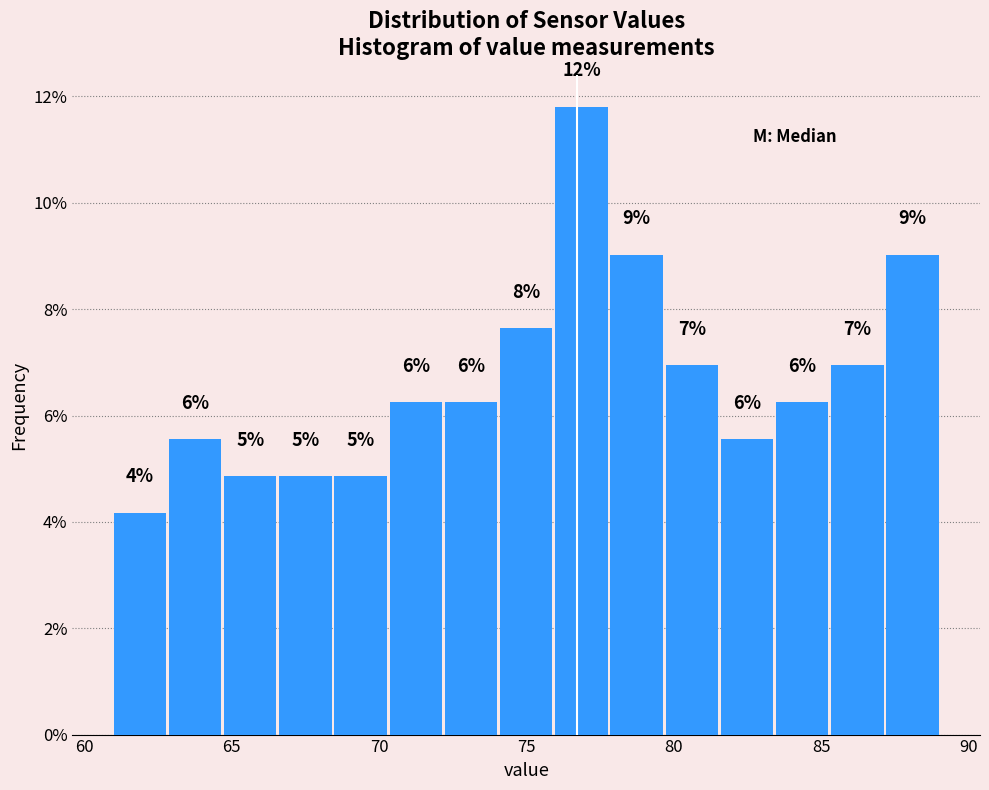

Around what value on the x-axis is the tallest bar? Give the approximate position of its centre, as read against the axis.

77.0